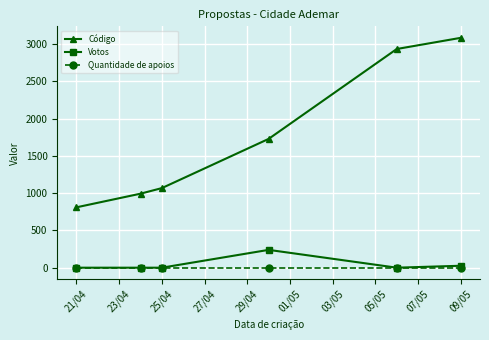

What is the maximum value shown in the chart?

3084